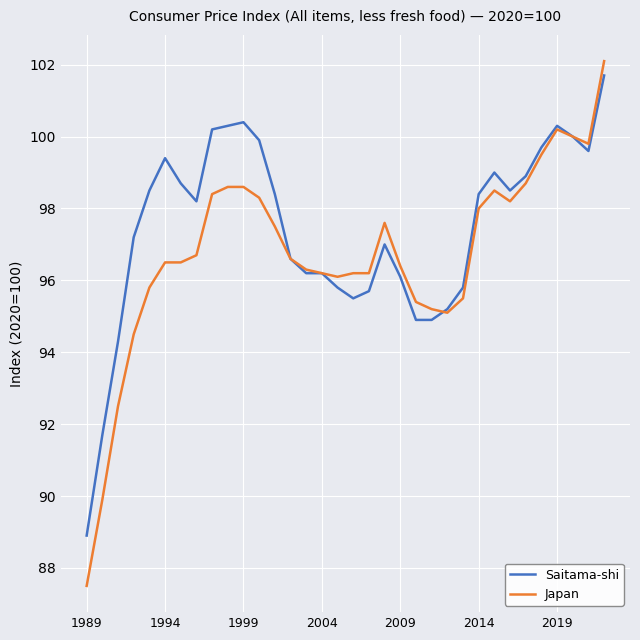

Which series has the largest total across all categories?

Saitama-shi